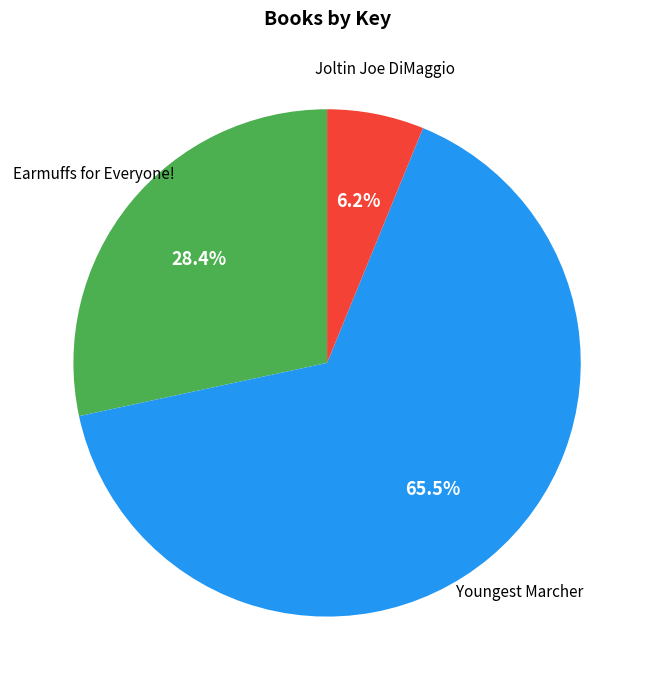

Is there any slice that represents more than half of the pie?

Yes